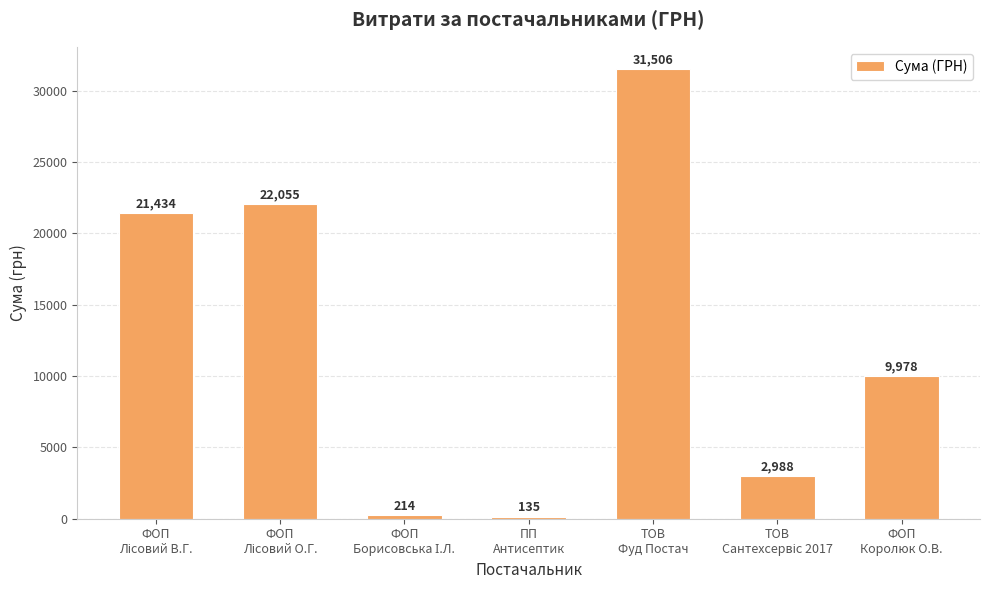

What is the smallest value displayed?

135.0